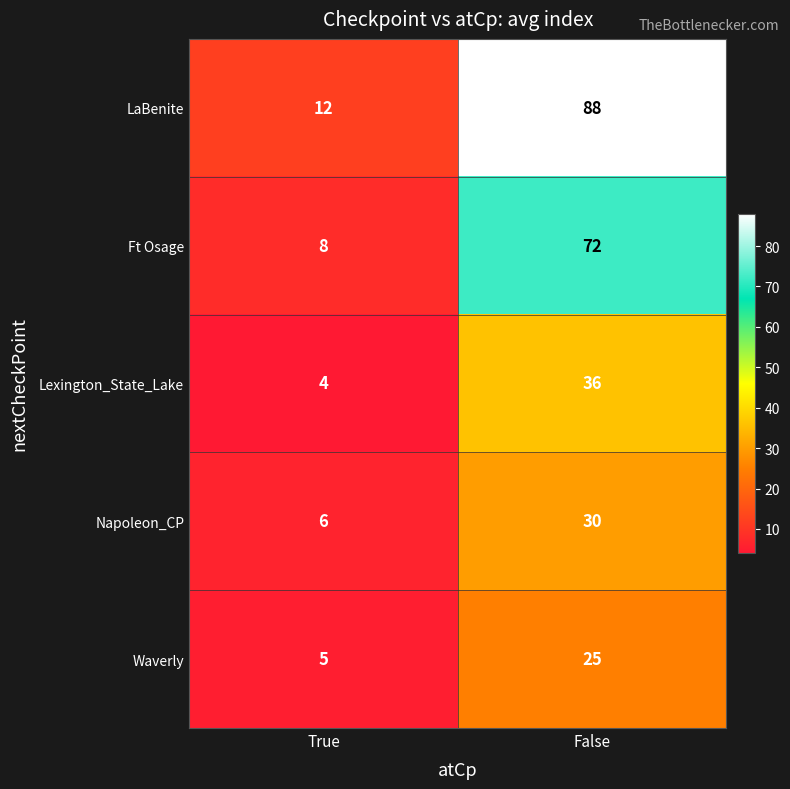

At which category does the chart reach its minimum across all series?

True